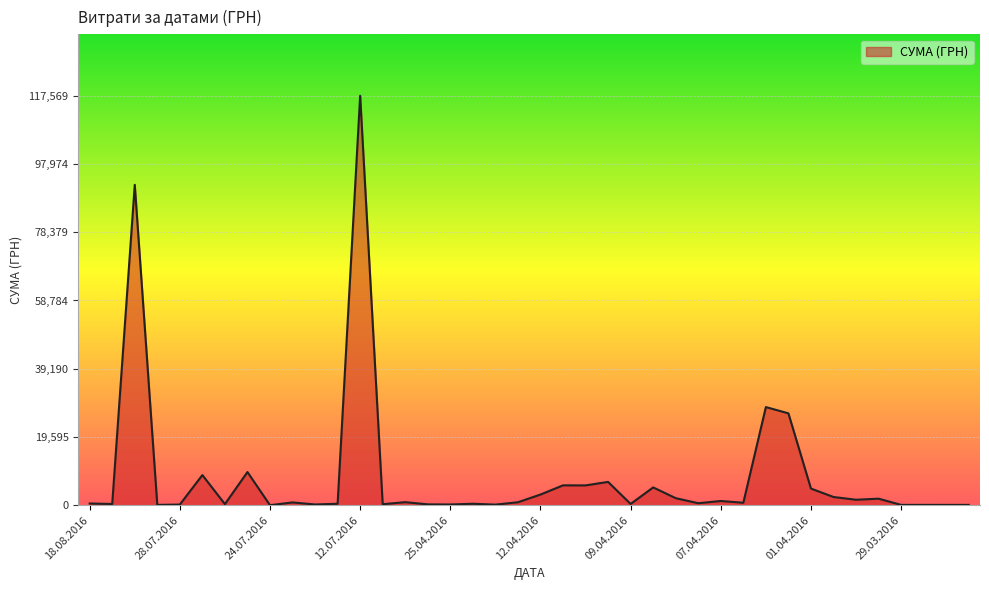

What is the maximum value shown in the chart?

117568.8